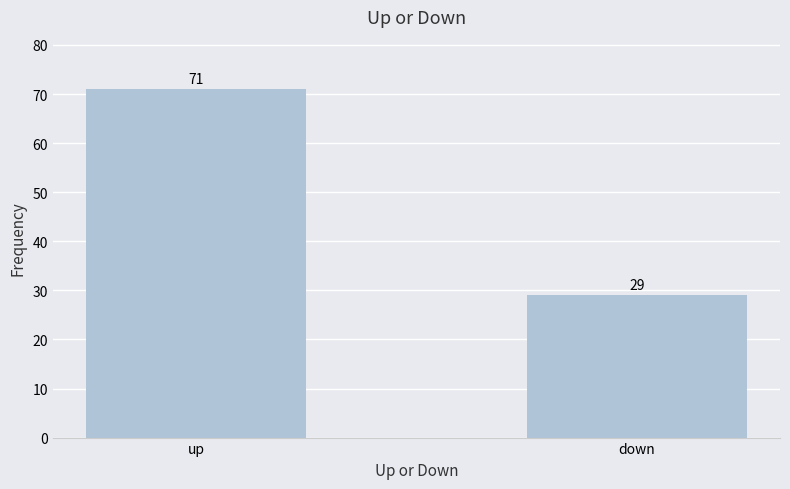

Reading left to right, what are all the values shown in this chart?

up=71	down=29